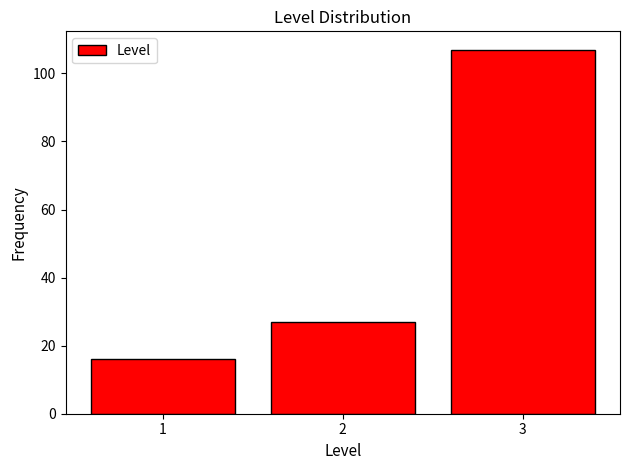

Which range on the x-axis has the tallest bar?

2.5 to 3.5